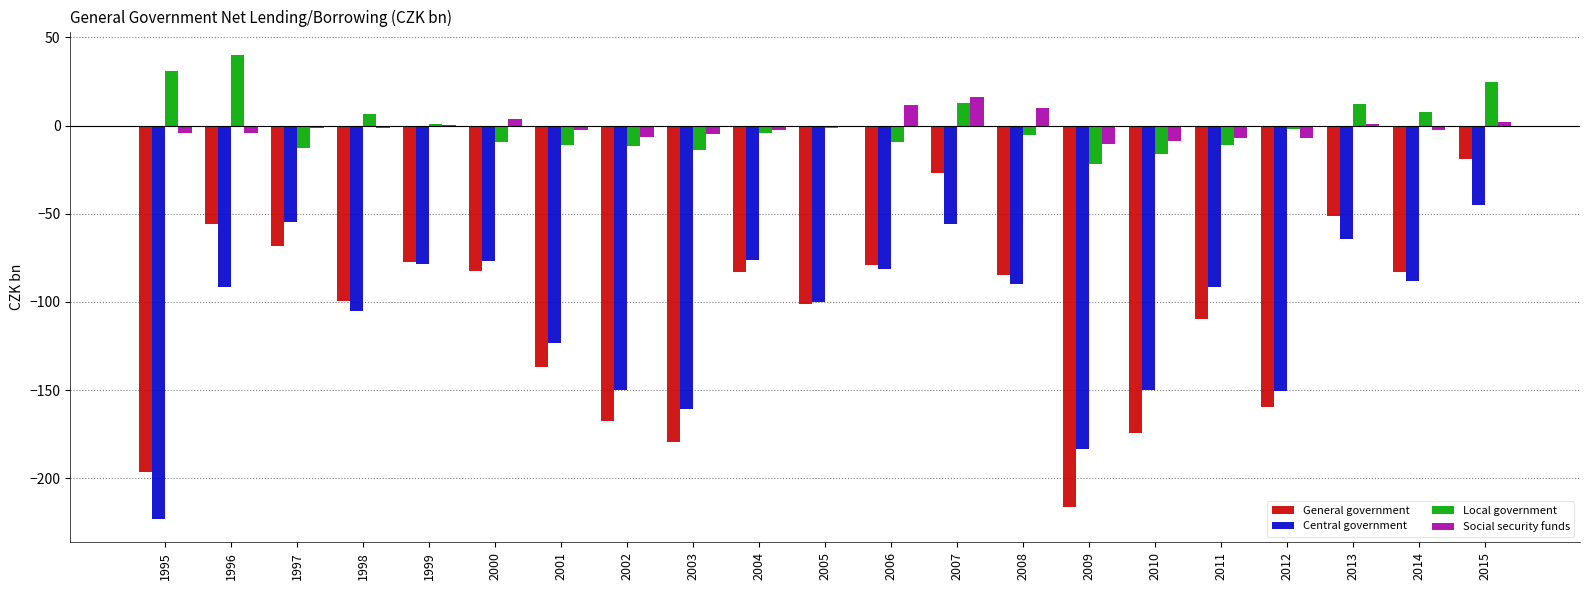

What is the sum of the Local government values at 2008 and 2011?

-16.3